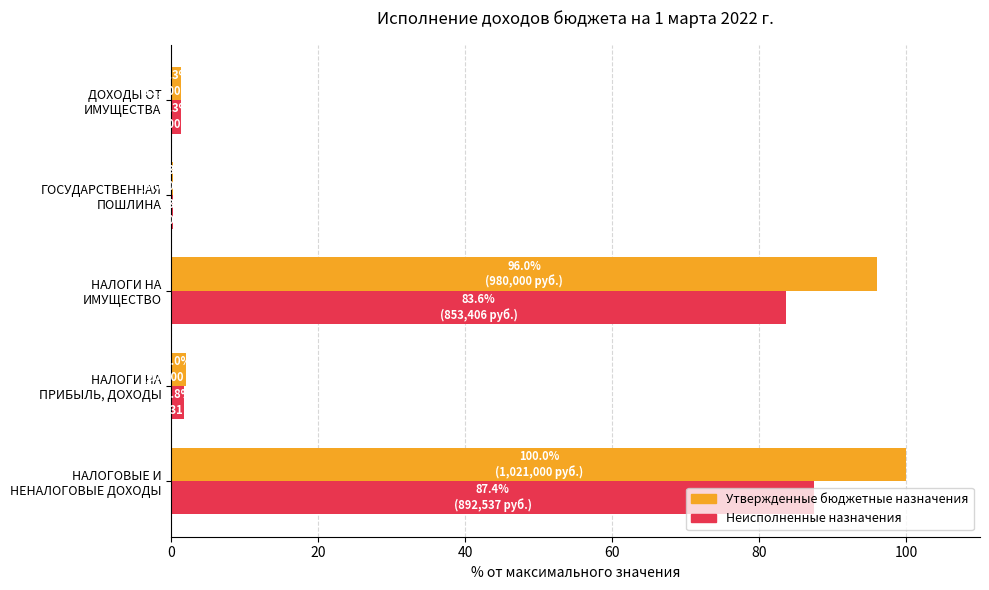

What is the sum of all Неисполненные назначения values?

174.3